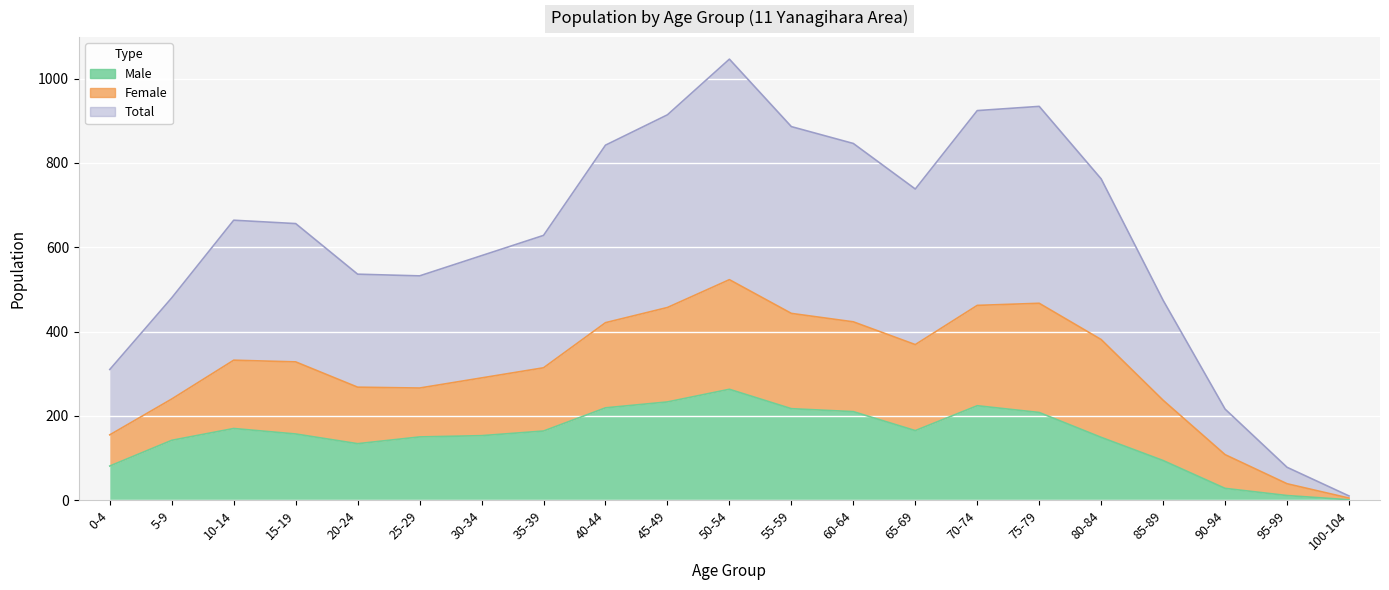

Is it true that Total equals 443 at 55-59?

True